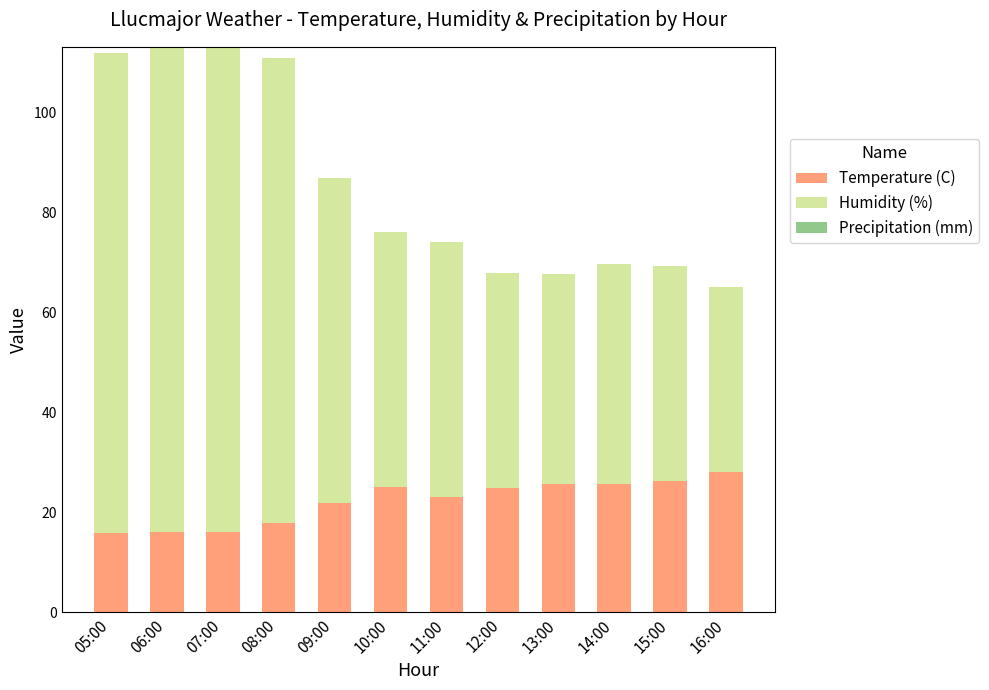

What is the difference between the second highest and minimum values in the Temperature (C) series?

10.4